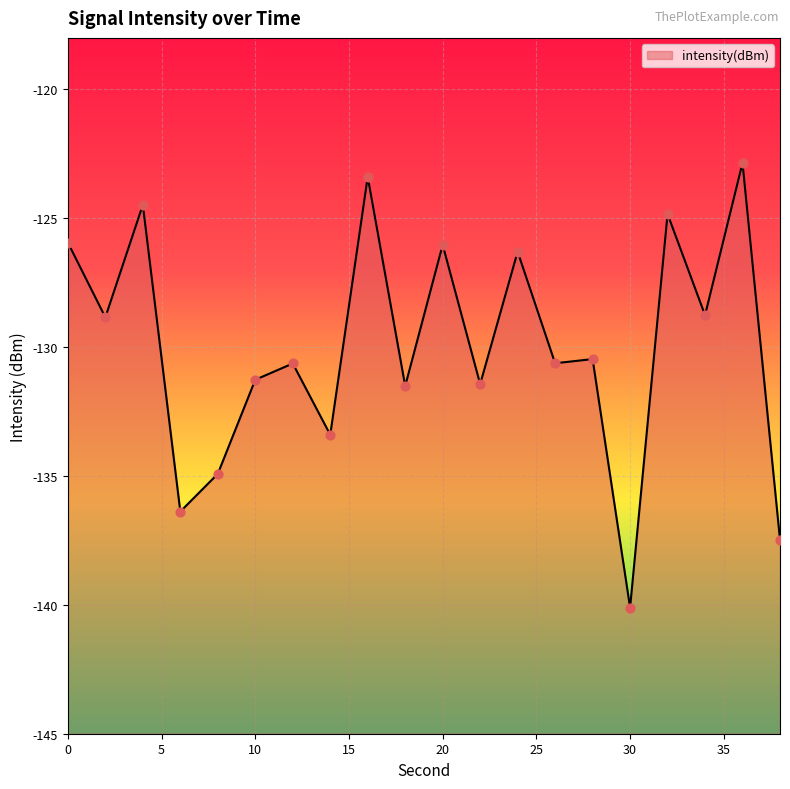

What is the change in value from 0 to 14?

-7.5